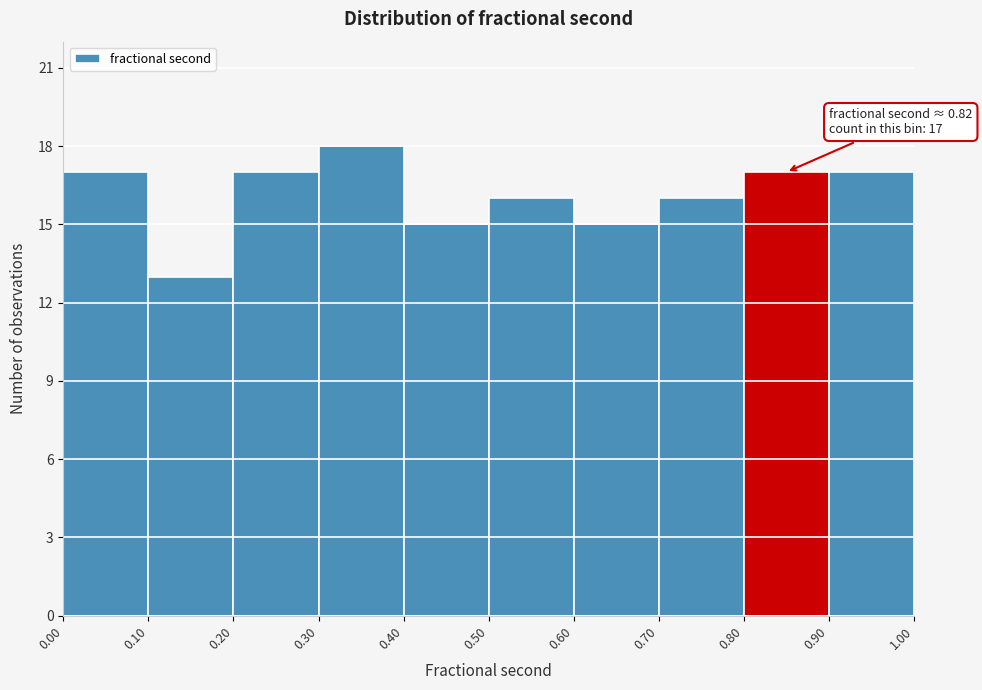

Over which range of the x-axis is the bar tallest?

0.30 to 0.40